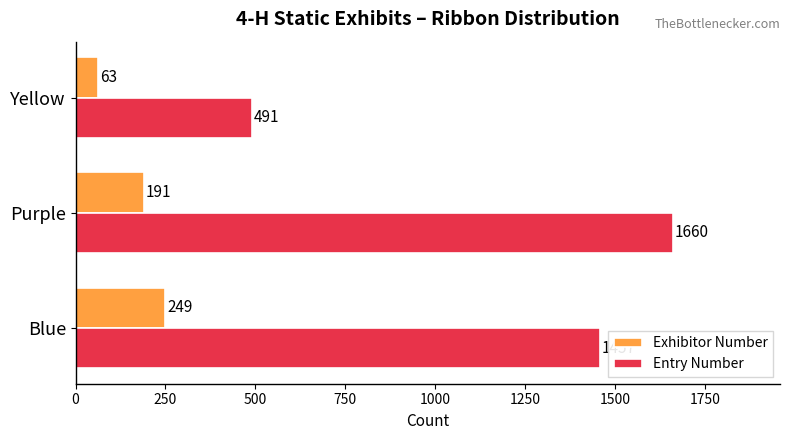

True or false: Entry Number has a value of 335 at Purple.

False